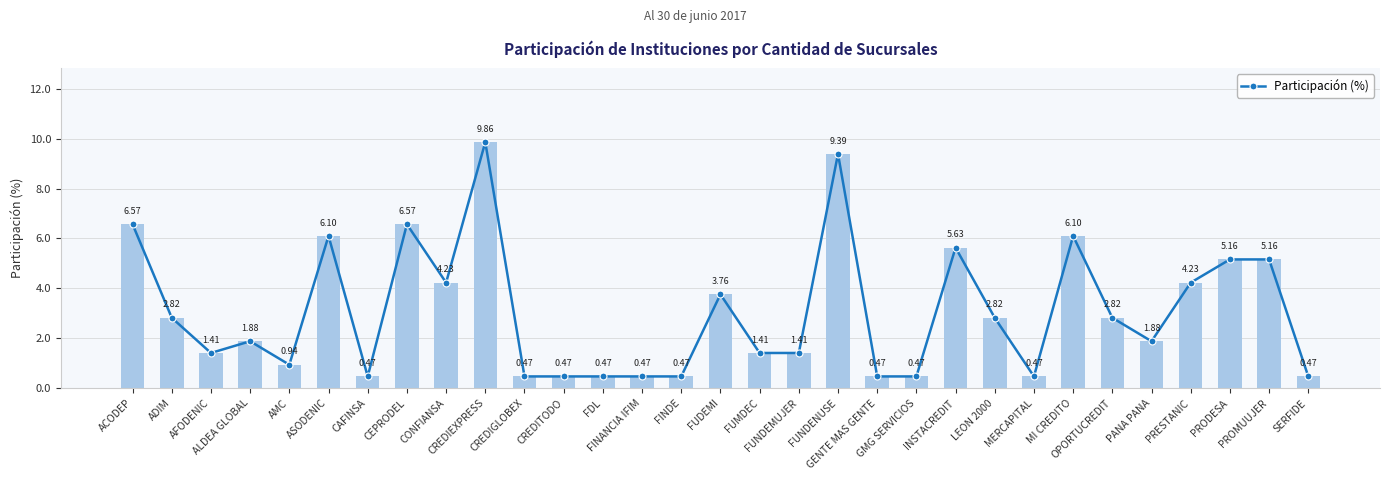

What position from the left is PANA PANA?

27